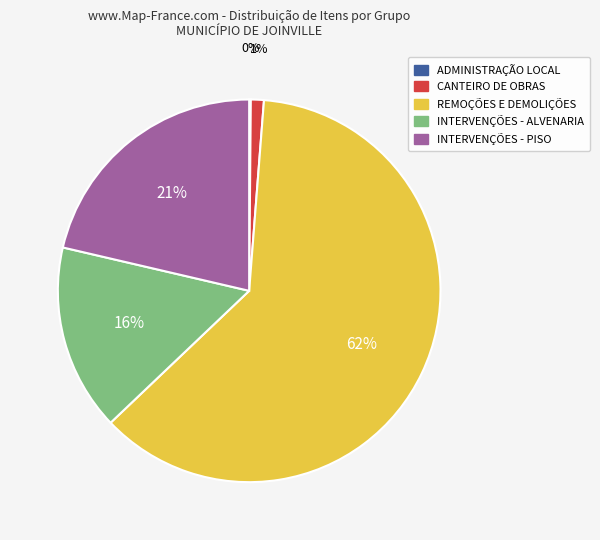

To the nearest percent, what is the average slice percentage?

20%